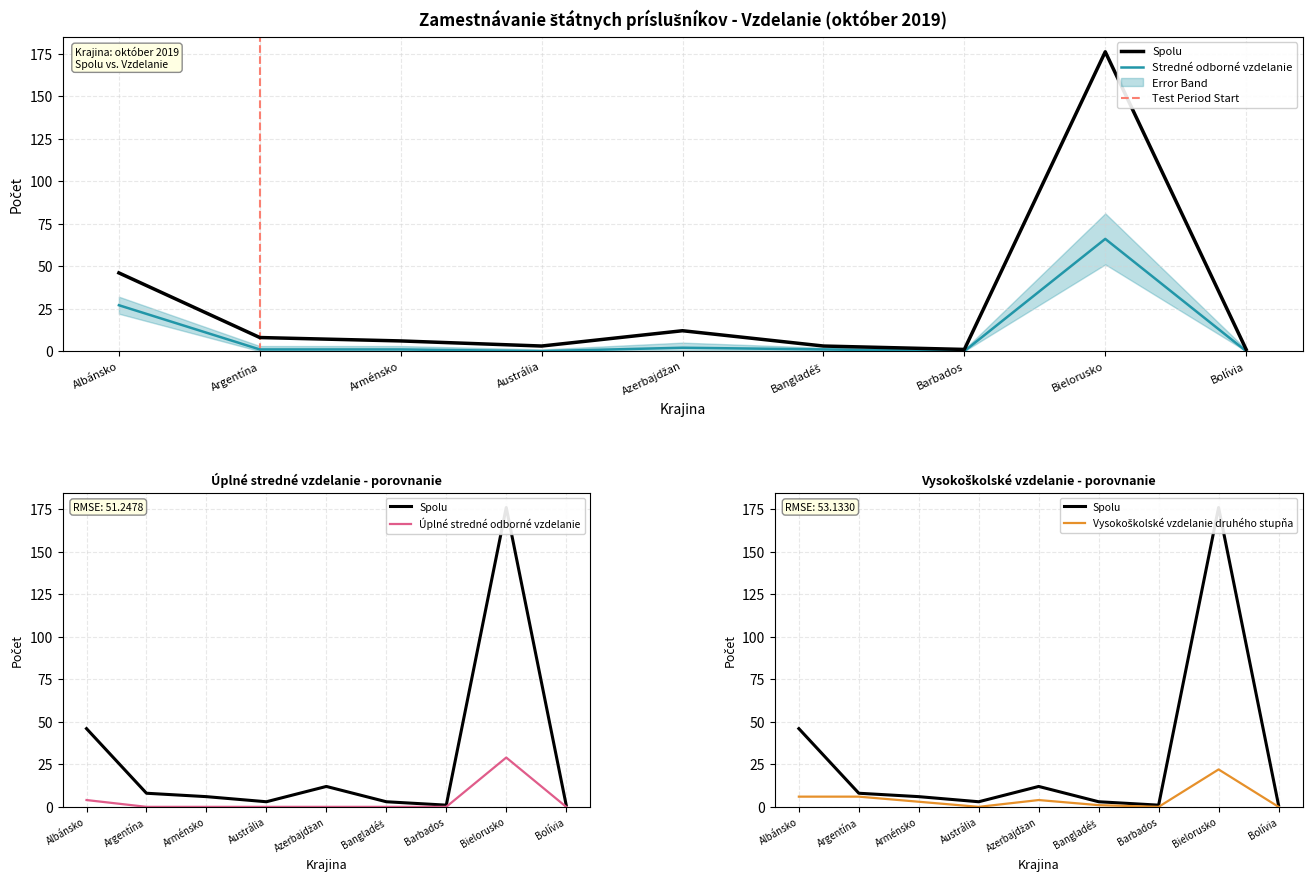

At which category is the sum across all series the highest?

Bielorusko